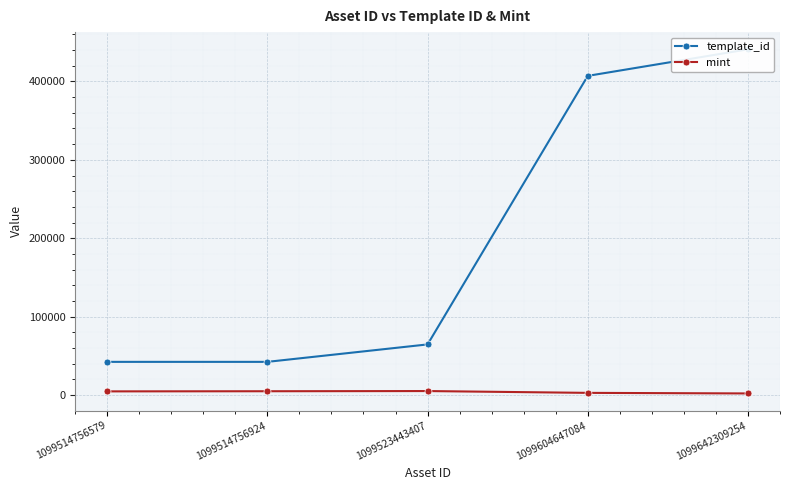

At which category is the sum across all series the highest?

1099642309254